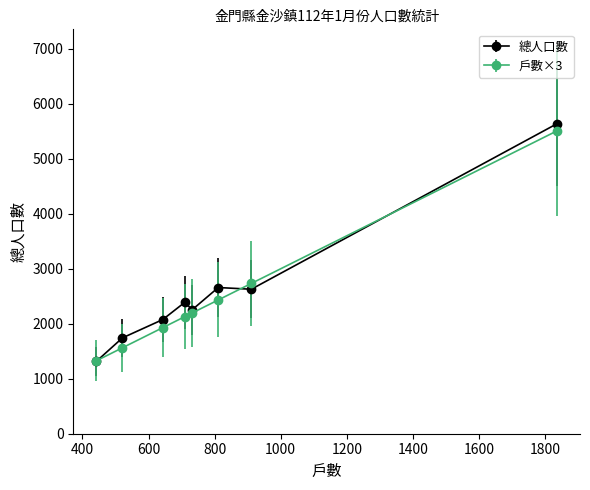

True or false: 戶數×3 has more than 1 interior local peaks.

False